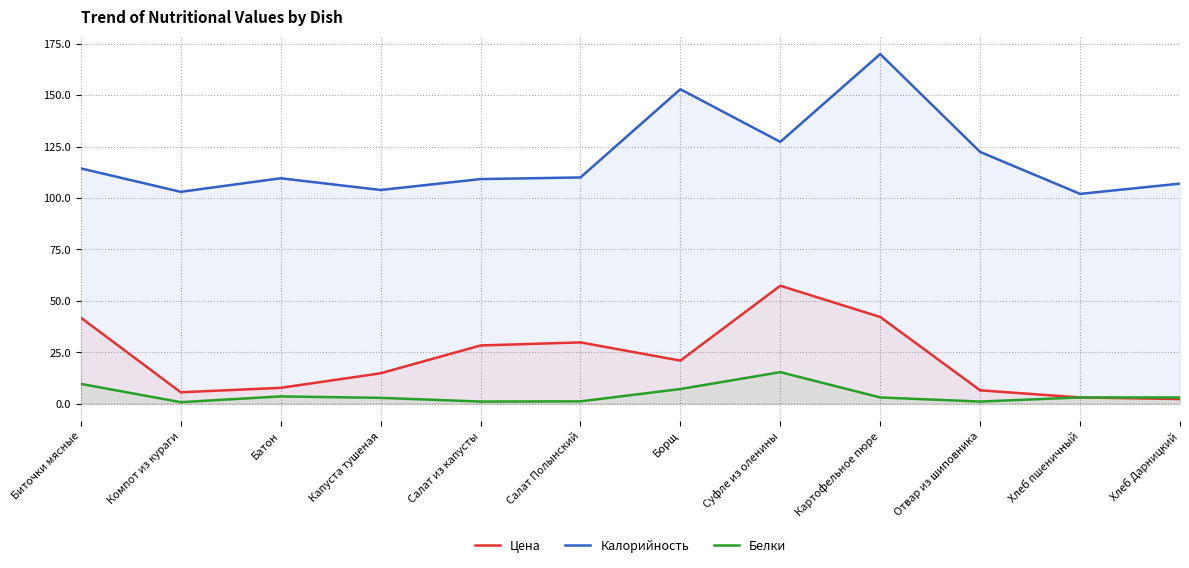

The Белки series shows 1.9 at Салат Полынский. True or false?

False